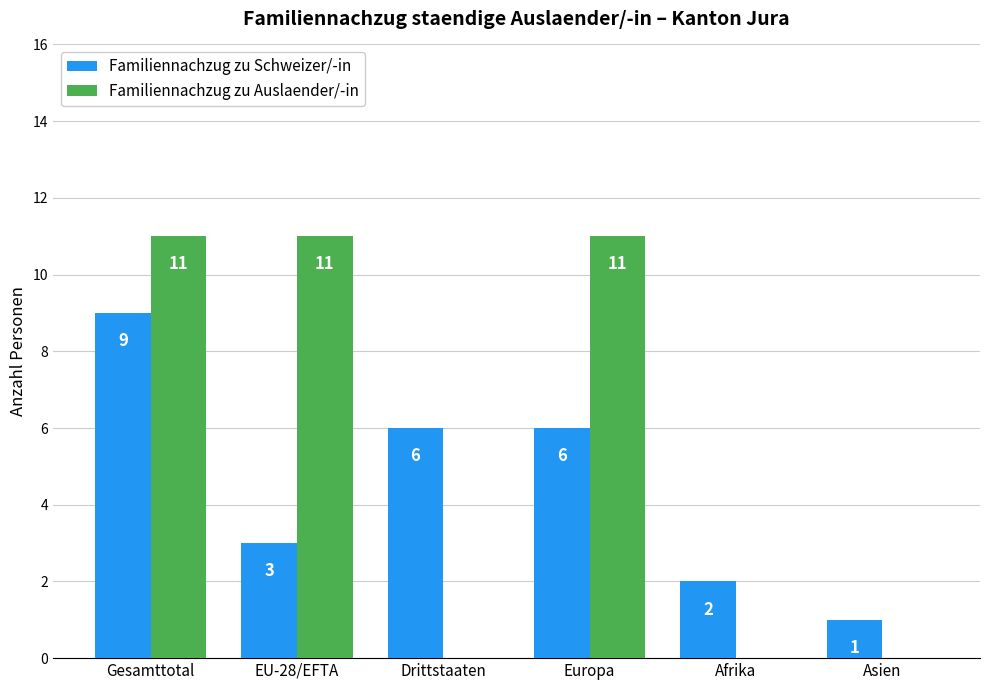

Reading left to right, list all the values displayed in this chart.

Familiennachzug zu Schweizer/-in: Gesamttotal=9	EU-28/EFTA=3	Drittstaaten=6	Europa=6	Afrika=2	Asien=1
Familiennachzug zu Auslaender/-in: Gesamttotal=11	EU-28/EFTA=11	Drittstaaten=0	Europa=11	Afrika=0	Asien=0